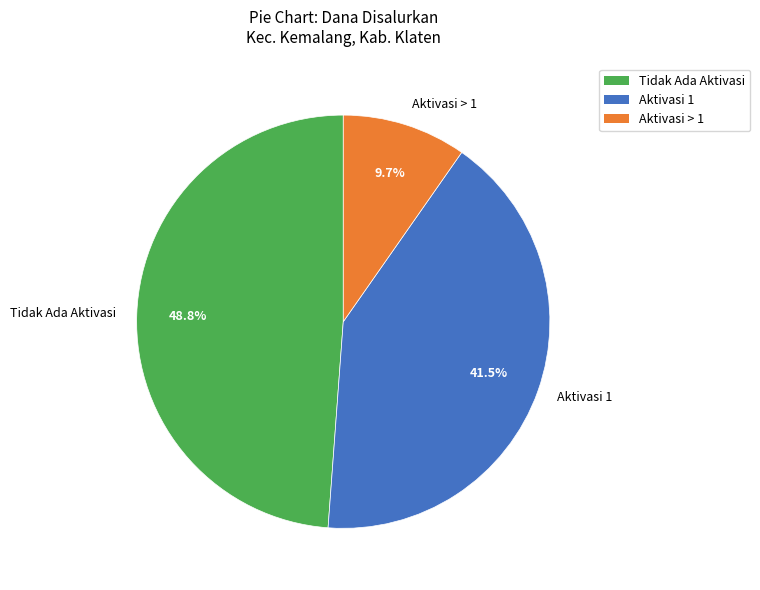

Between Aktivasi 1 and Tidak Ada Aktivasi, which is larger?

Tidak Ada Aktivasi